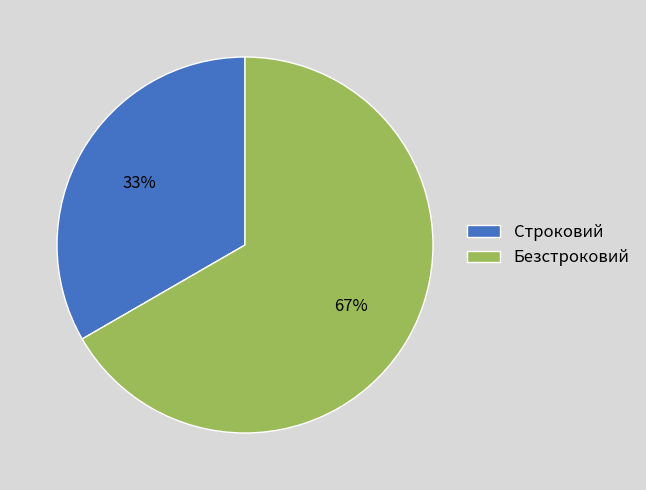

Which slice represents more than half of the pie?

Безстроковий